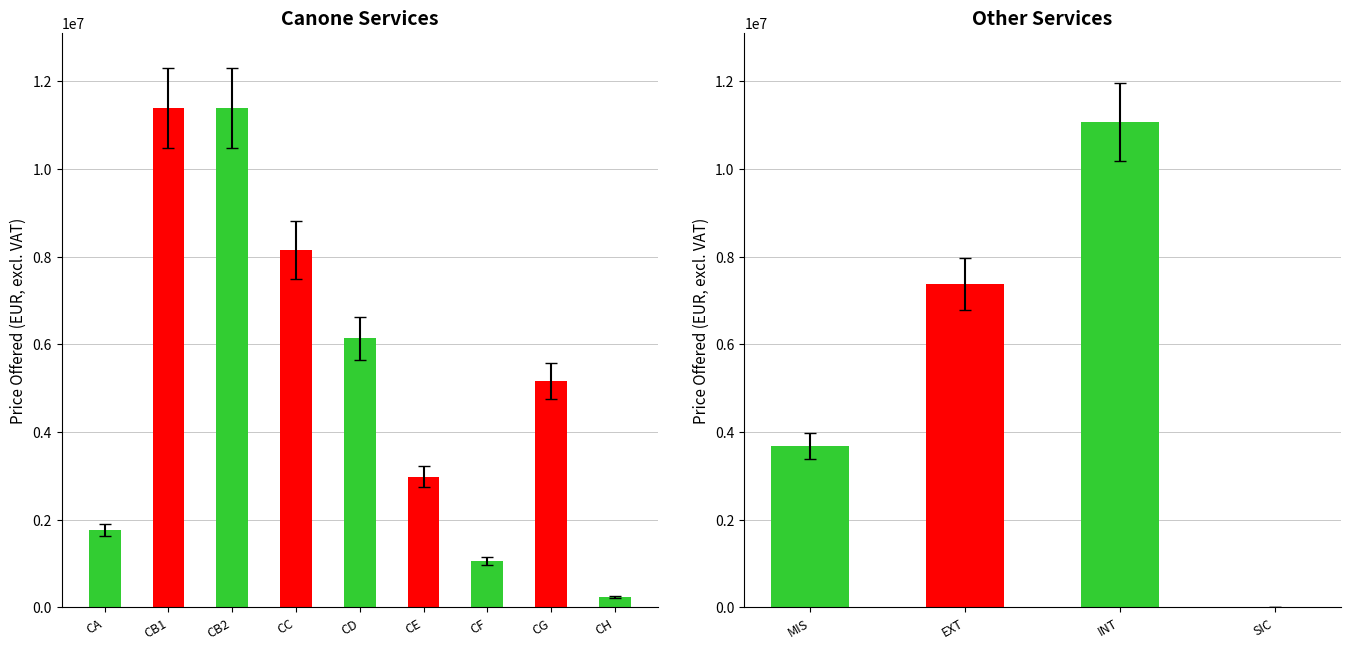

Approximately how many times larger is the value at CA compared to CG?

0.3